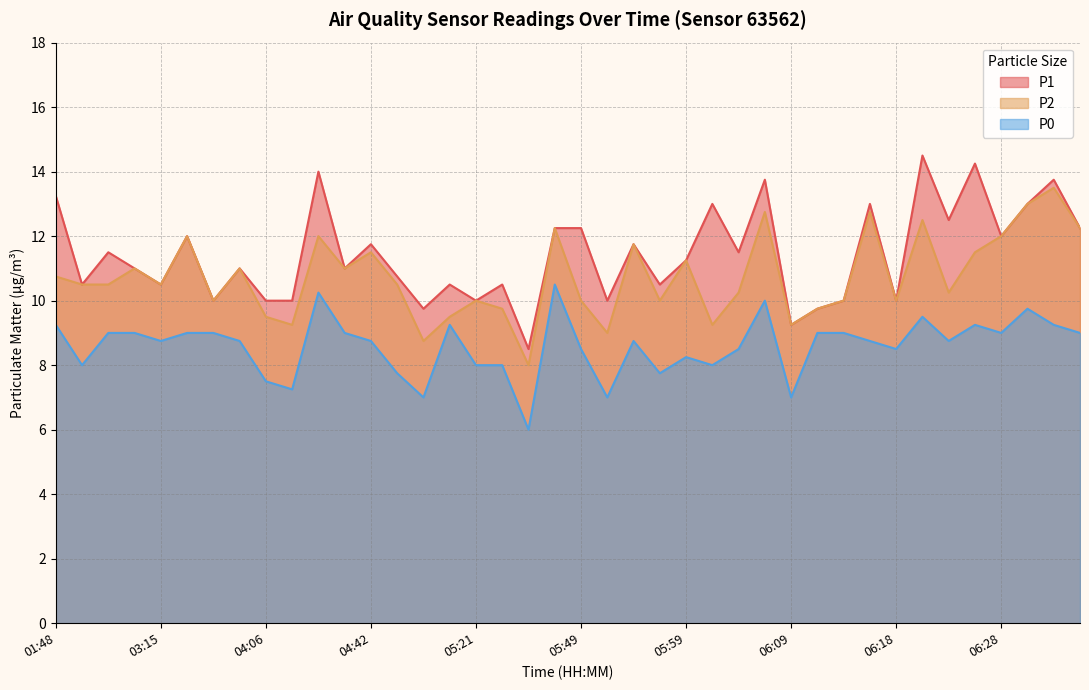

How many values in the P1 series are below 11?

17